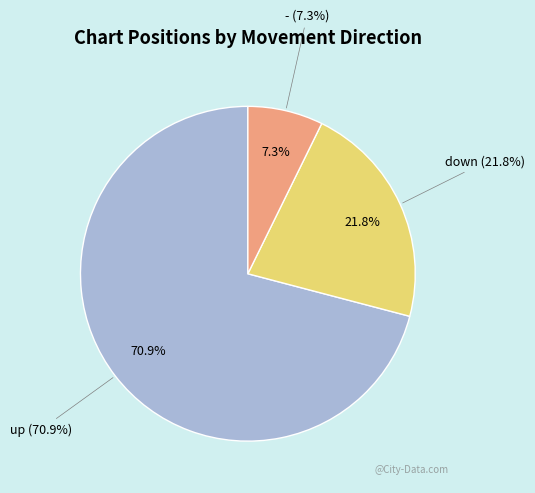

True or false: - accounts for 18% of the total.

False